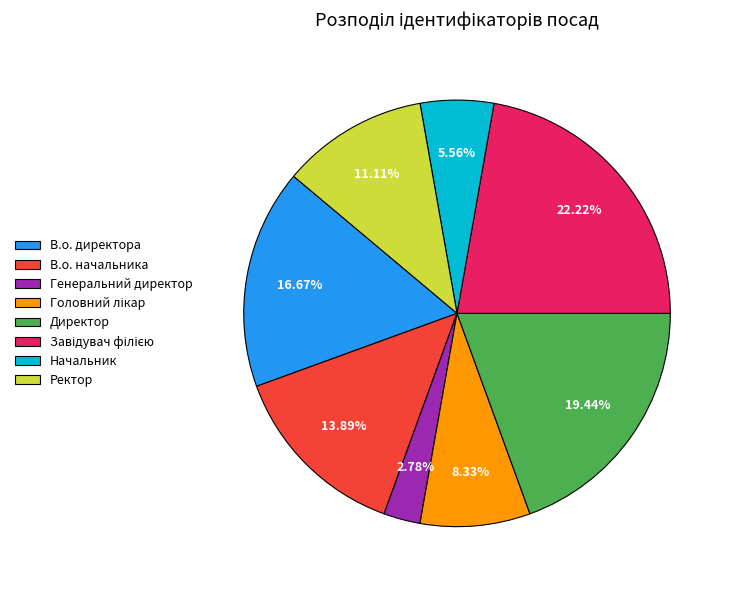

What is the smallest slice in the pie chart?

Генеральний директор